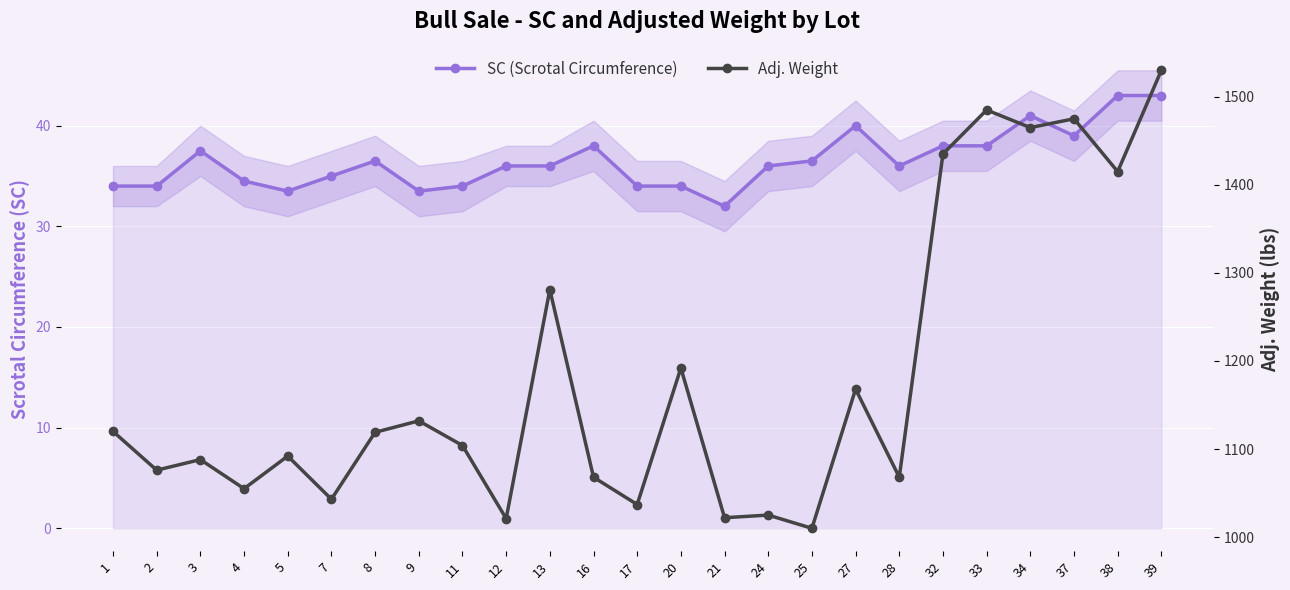

What is the total value across all series at 12?

1057.0